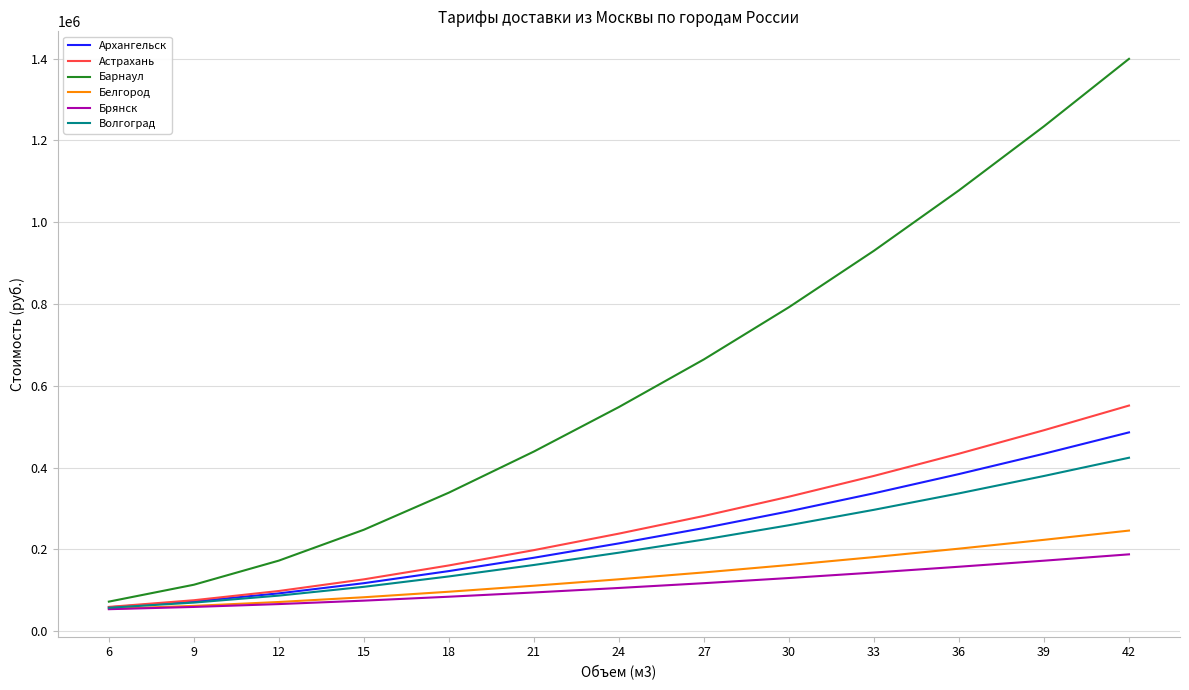

The value of Белгород at 15 is 83100. True or false?

True